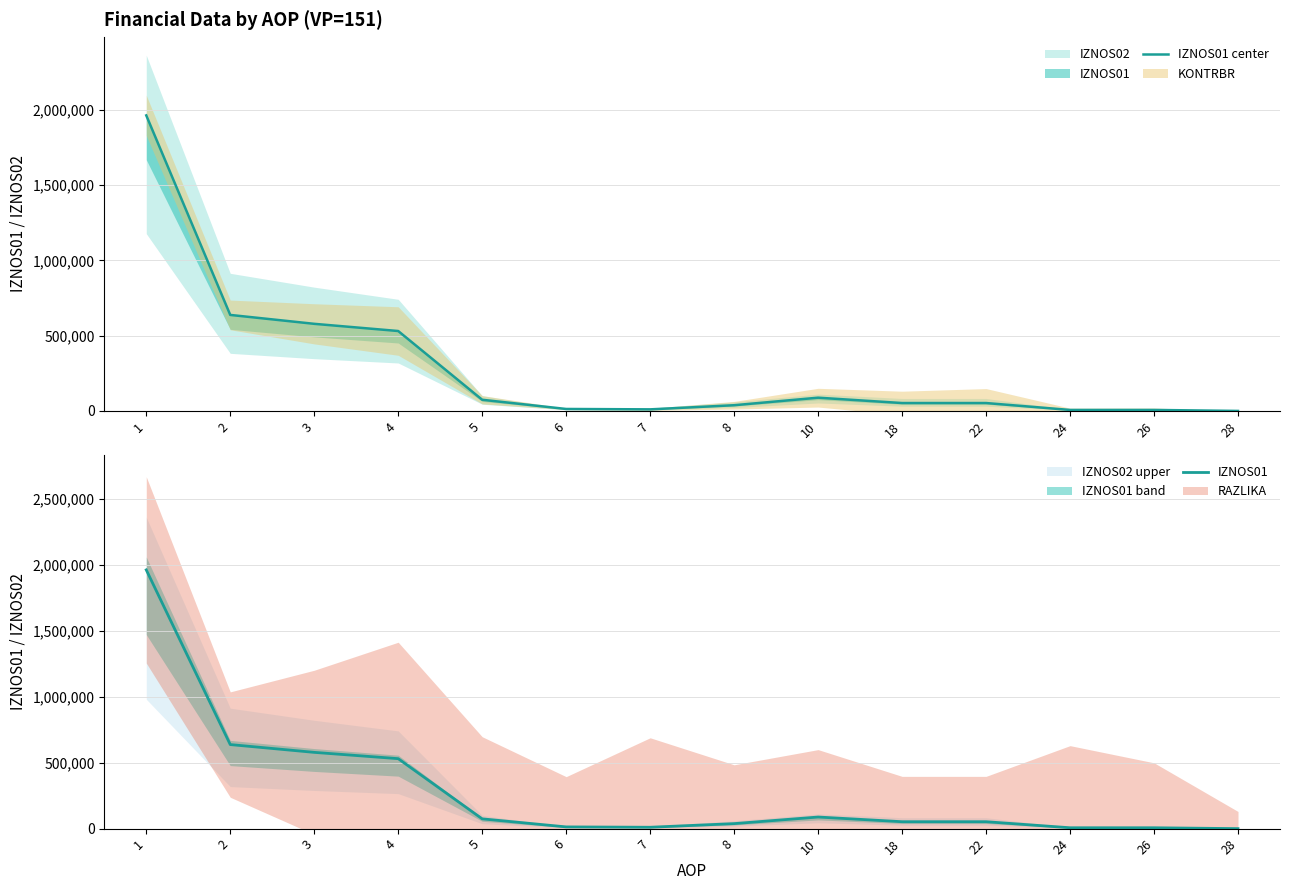

What is the average value of the IZNOS01 center series?

289335.2